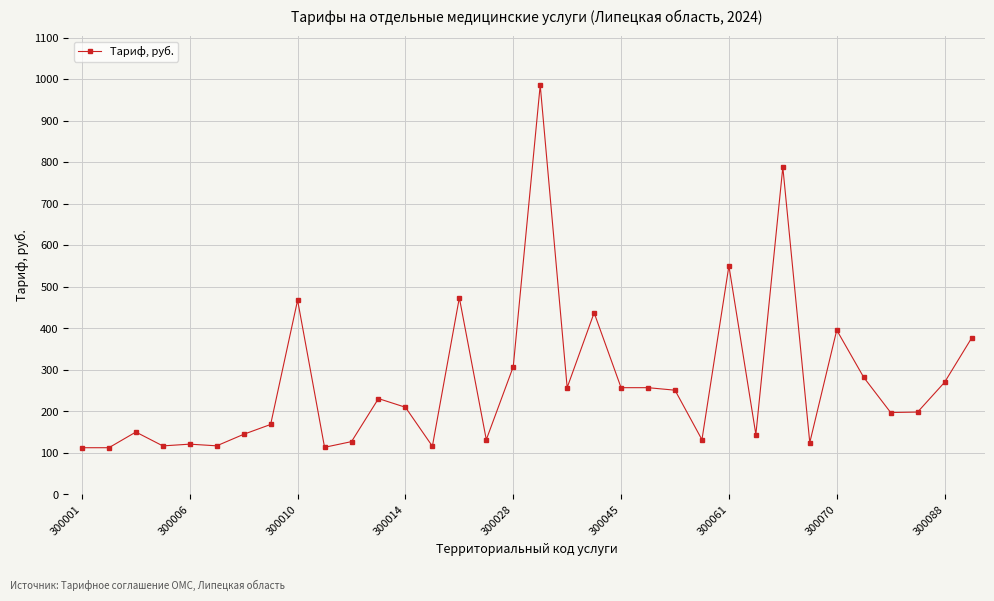

What is the value of the 32nd point from the left?

198.5